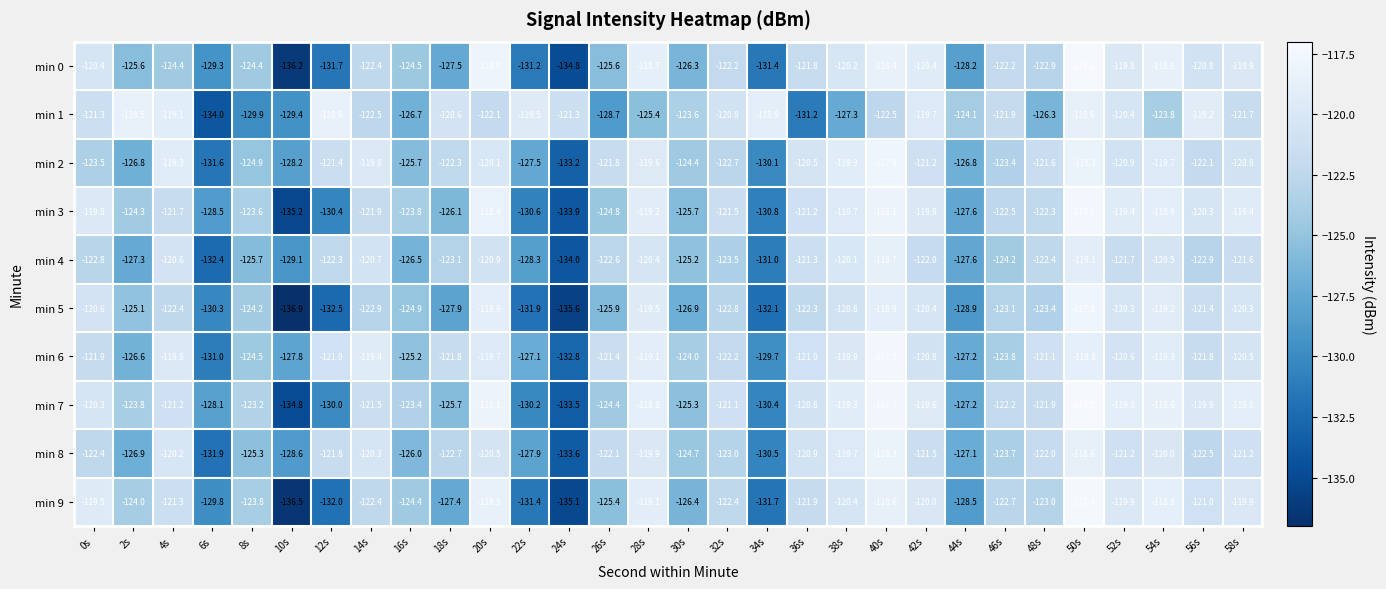

What is the average value of the min 7 series?

-123.2